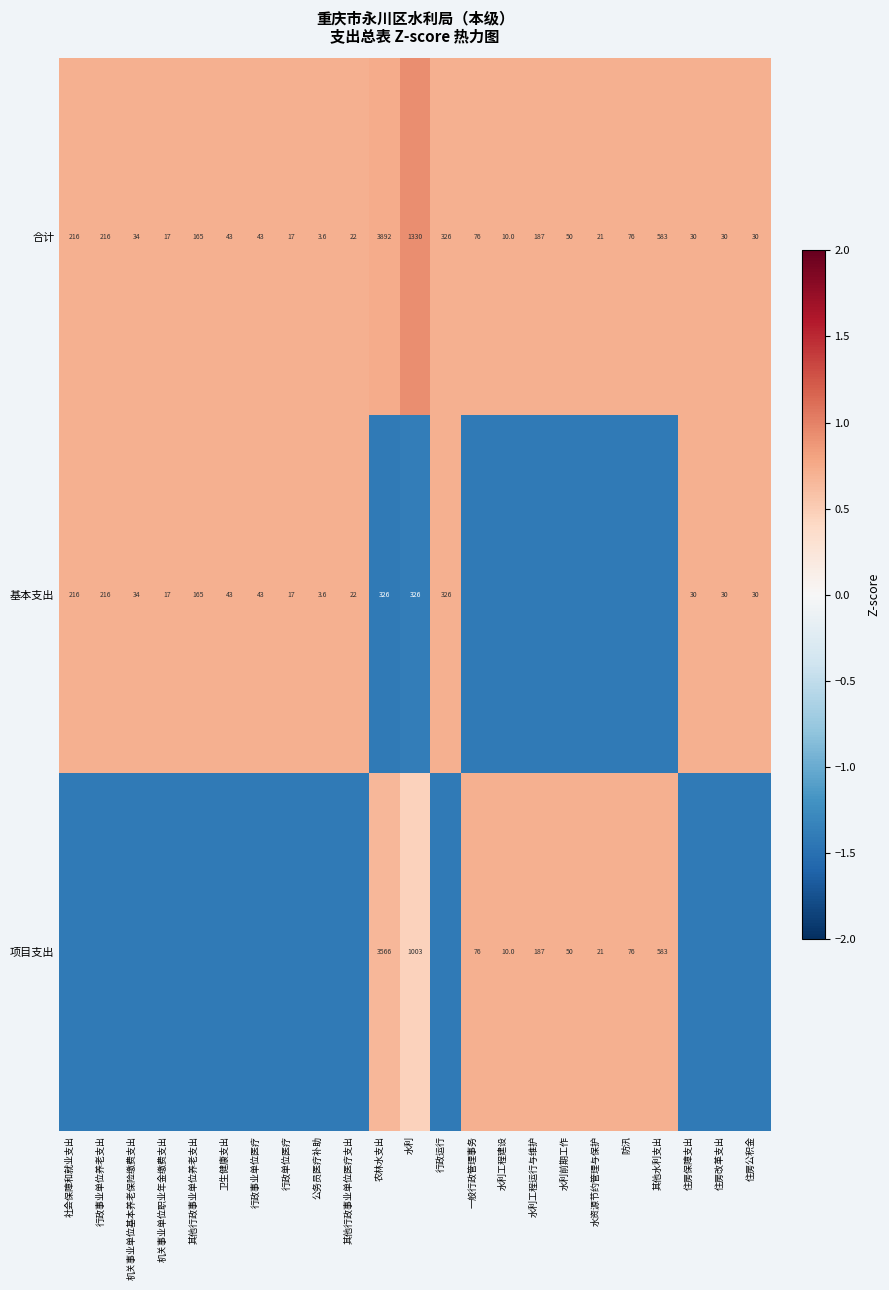

At which label is 合计 closest to 1947?

水利